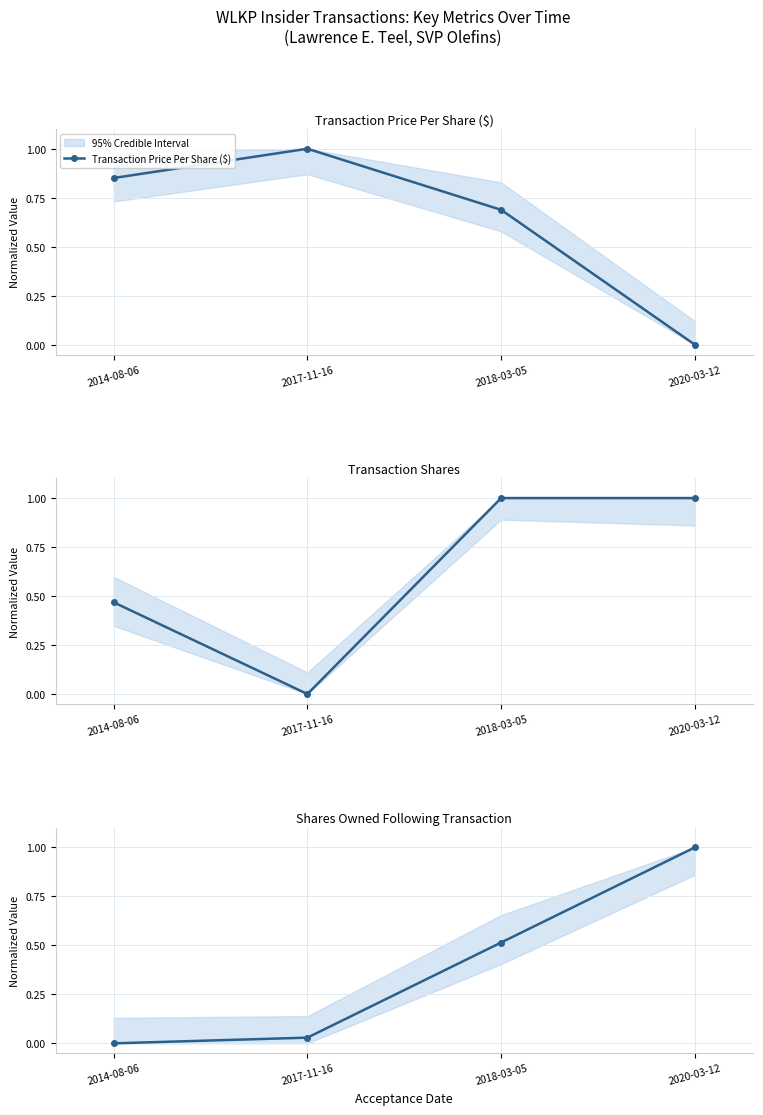

List the labels in order of Shares Owned Following Transaction value, largest first.

2020-03-12, 2018-03-05, 2017-11-16, 2014-08-06